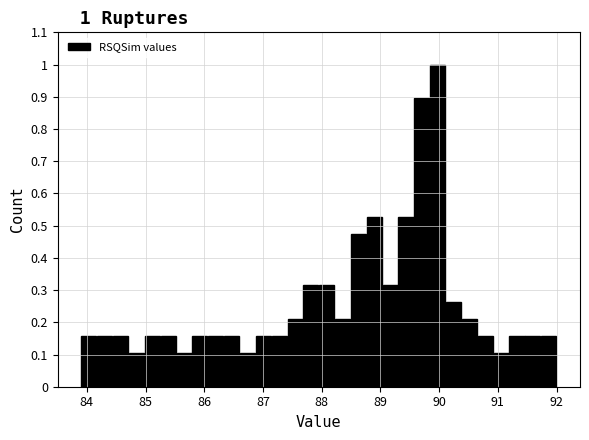

Around what value on the x-axis is the tallest bar? Give the approximate position of its centre, as read against the axis.

90.0